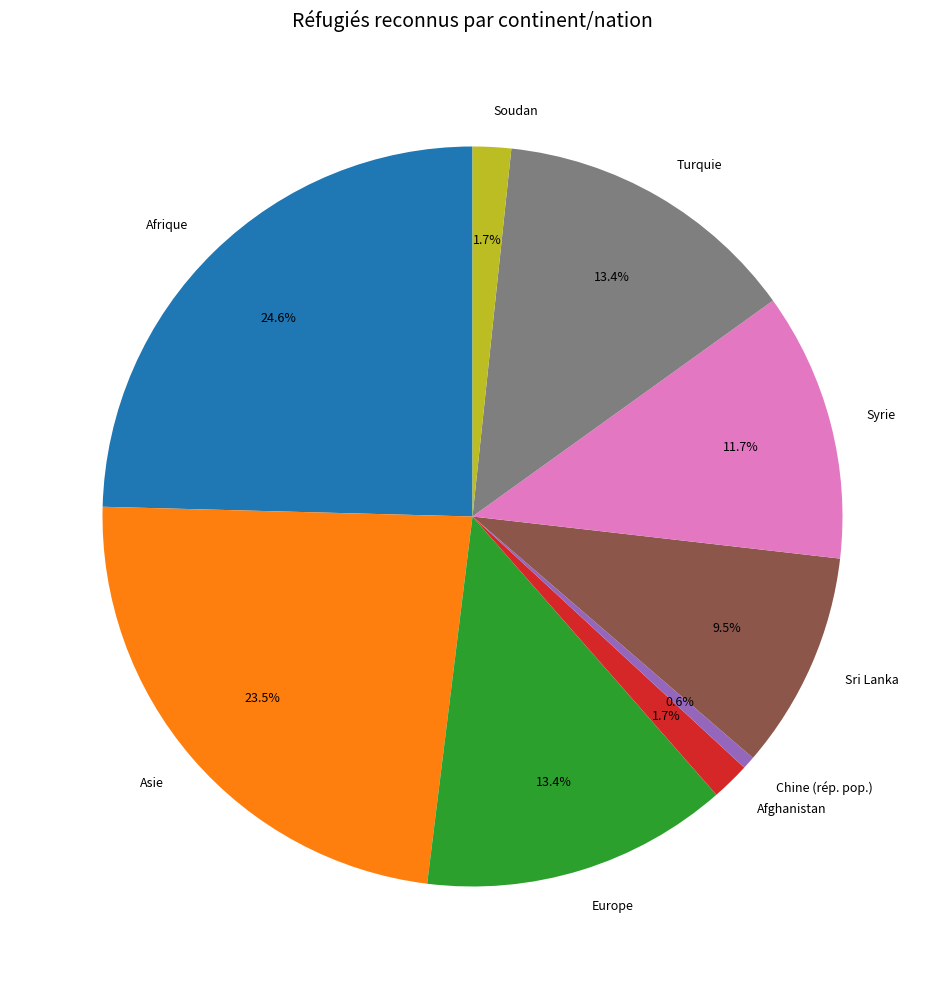

True or false: Turquie accounts for 13% of the total.

True